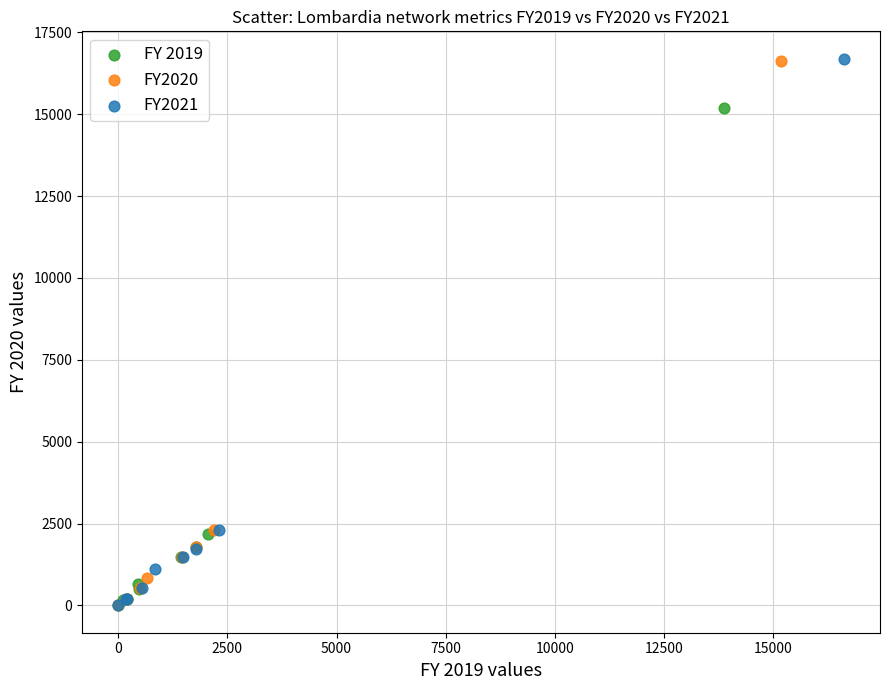

What are all the series names shown in the legend?

FY 2019, FY2020, FY2021